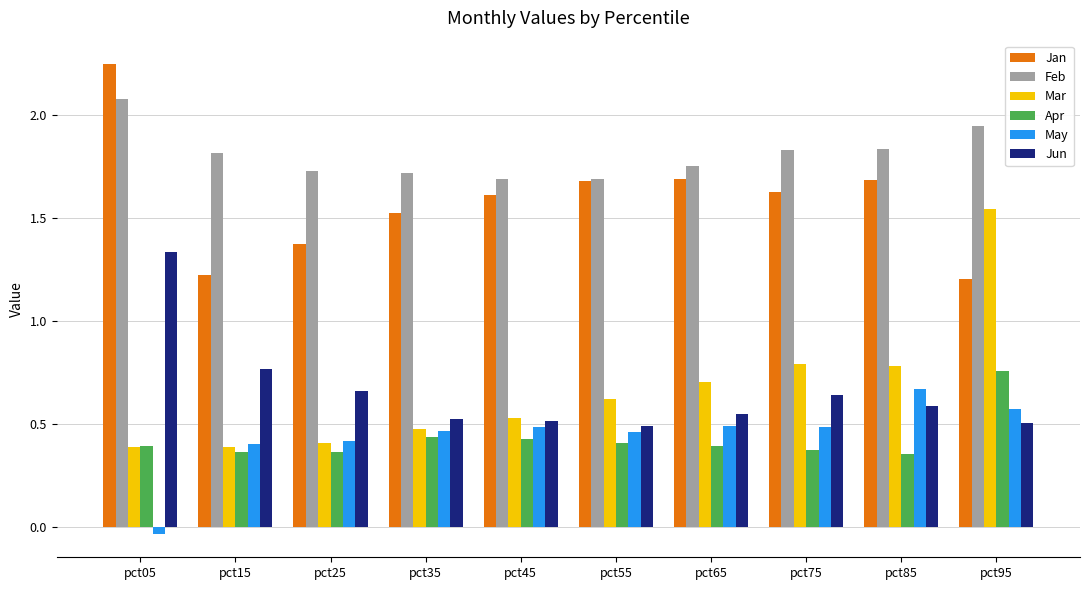

Which series changed the most between pct35 and pct75?

Mar